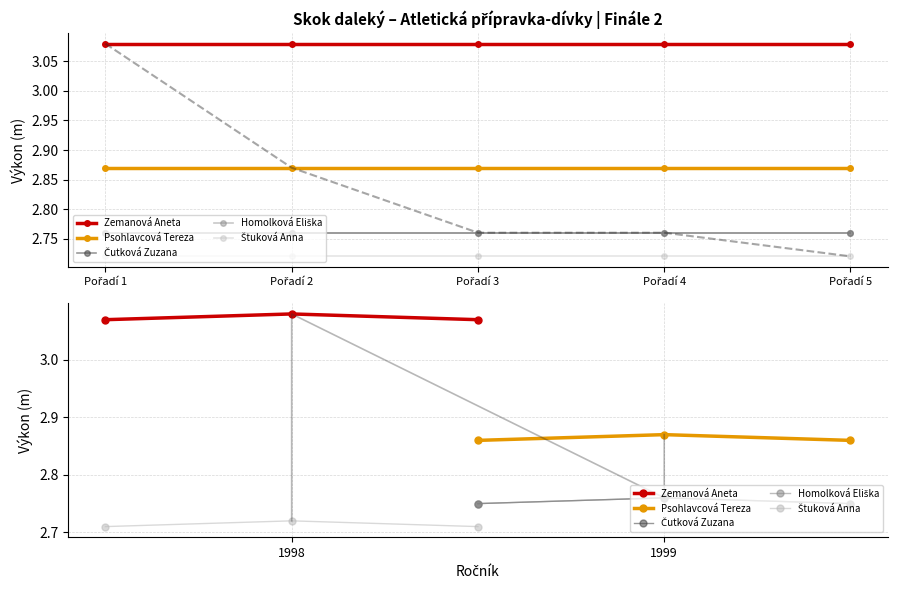

What is the minimum value shown in the chart?

2.7